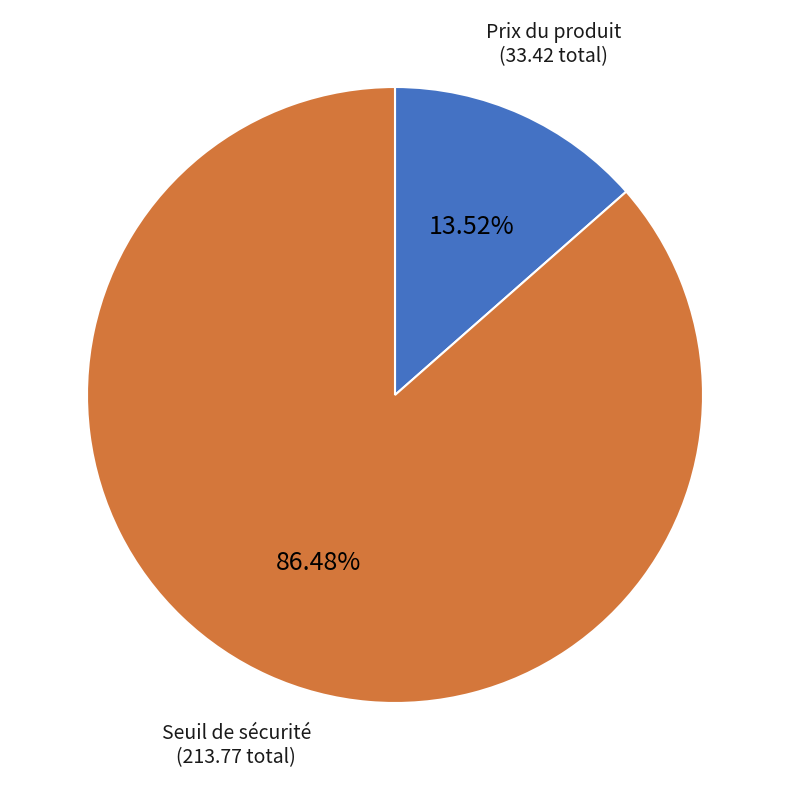

Is there any slice that represents more than half of the pie?

Yes